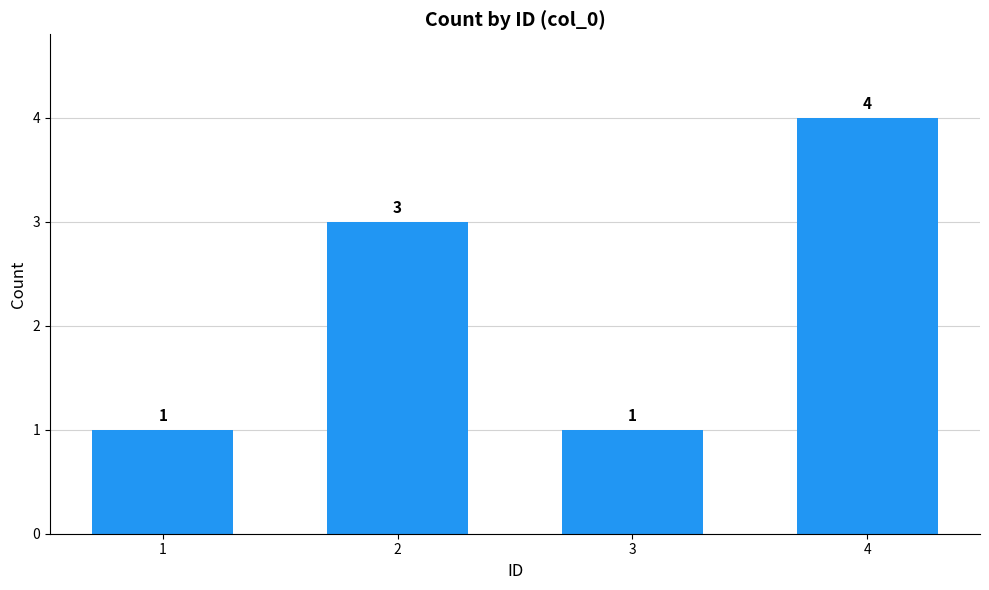

What is the greatest value displayed?

4